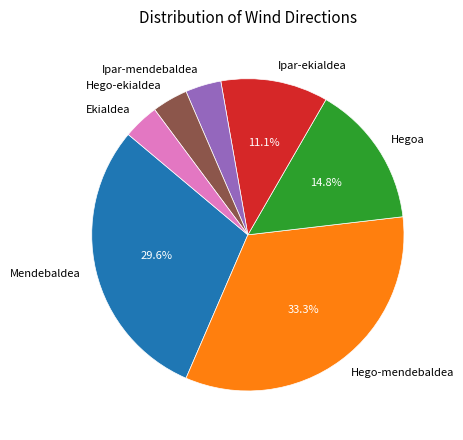

What is the largest slice in the pie chart?

Hego-mendebaldea